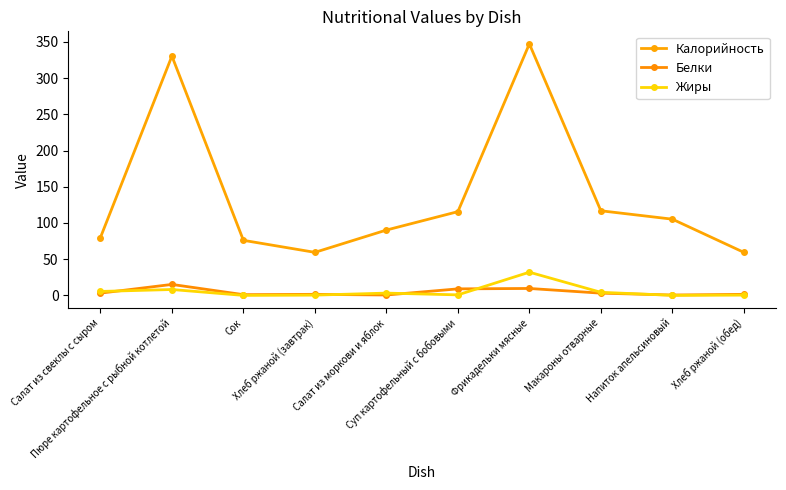

Where is the first local maximum for Белки?

Пюре картофельное с рыбной котлетой